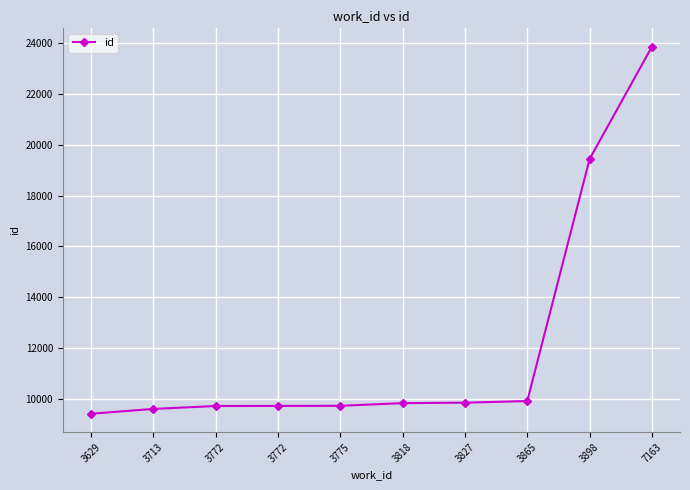

Reading left to right, transcribe all the data shown in this chart.

9419	9608	9723	9726	9731	9836	9855	9918	19441	23862